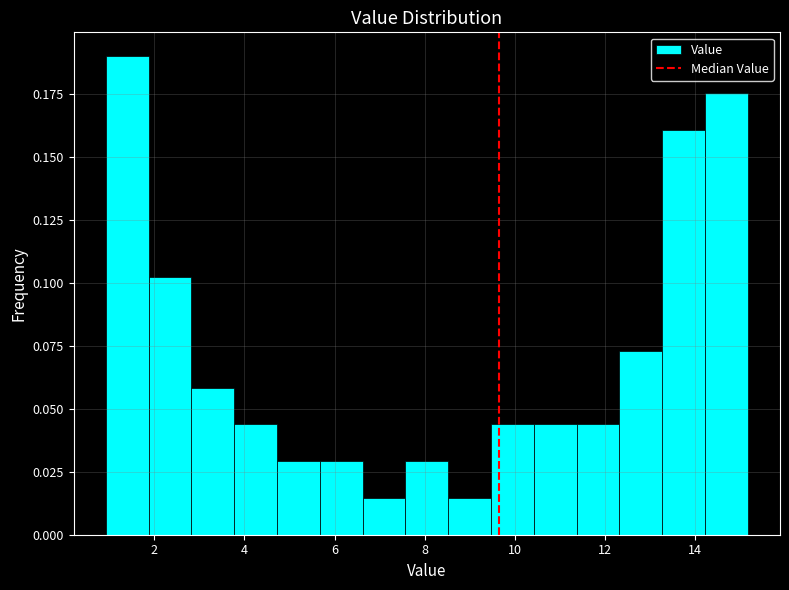

Over which range of the x-axis is the bar tallest?

1.0 to 1.8